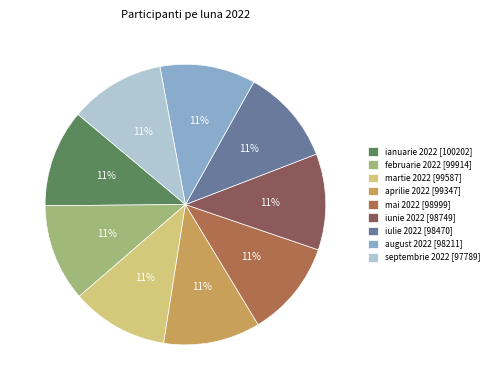

The februarie 2022 slice represents 11% of the pie. True or false?

True